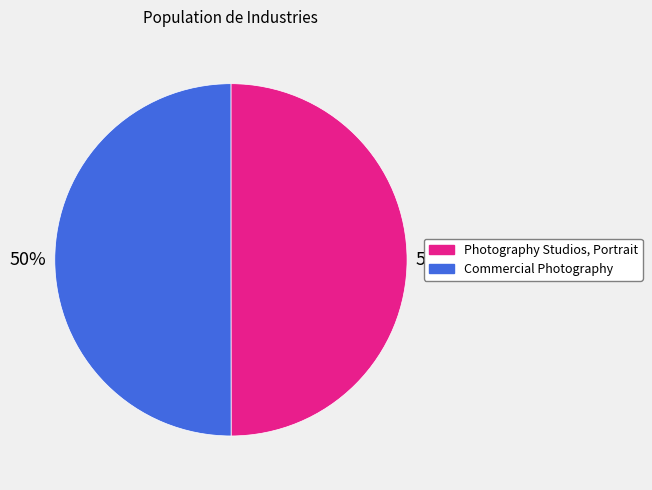

Count the number of slices in the pie.

2